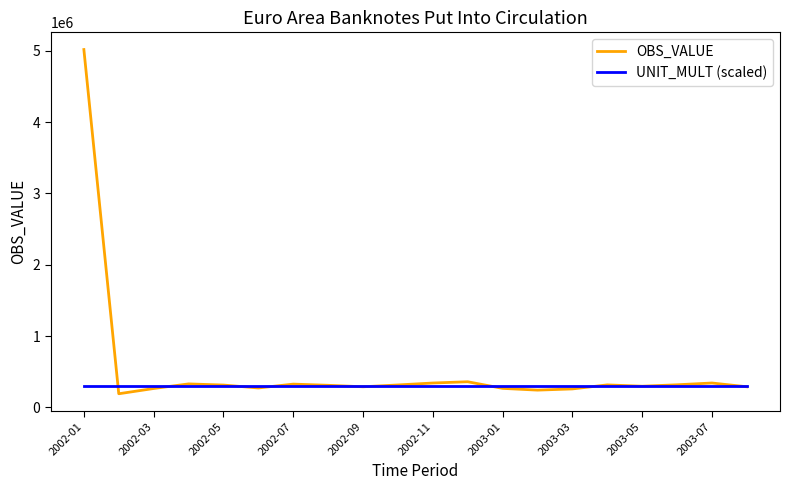

Which series has the largest total across all categories?

OBS_VALUE